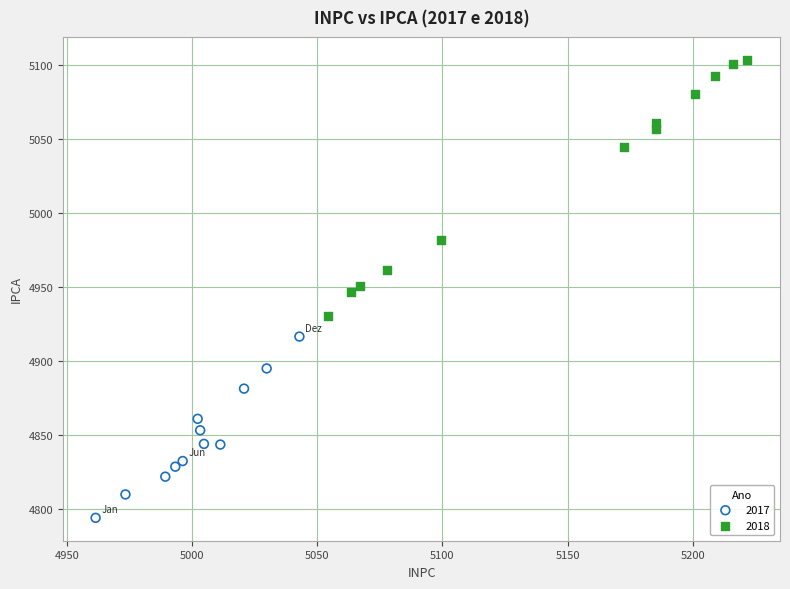

Which series reaches the minimum Y coordinate?

2017